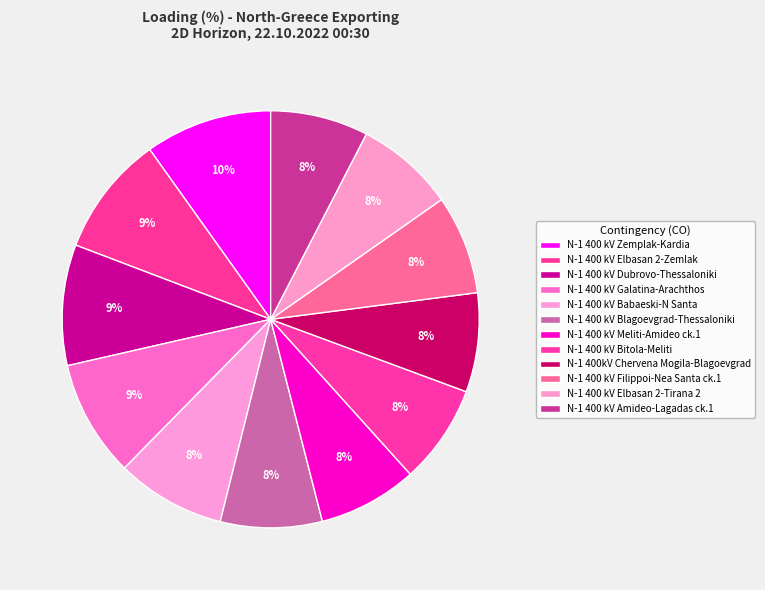

Is it true that N-1 400 kV Babaeski-N Santa is 8% of the pie?

True